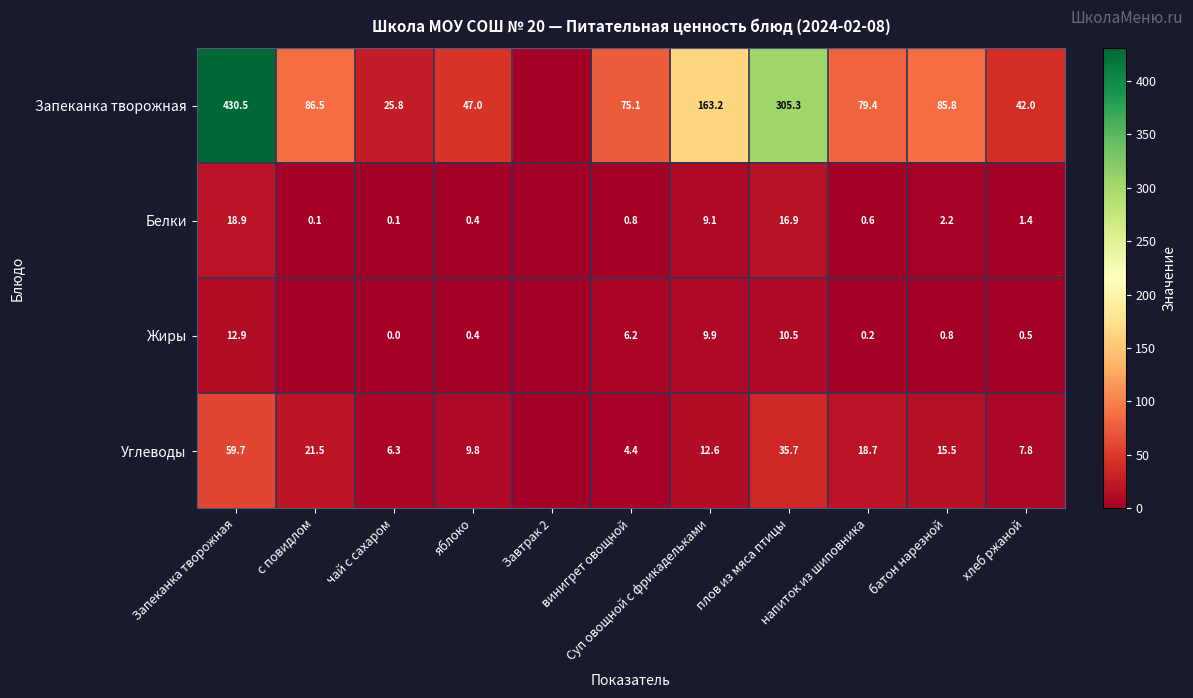

The Жиры series shows 0.8 at батон нарезной. True or false?

True